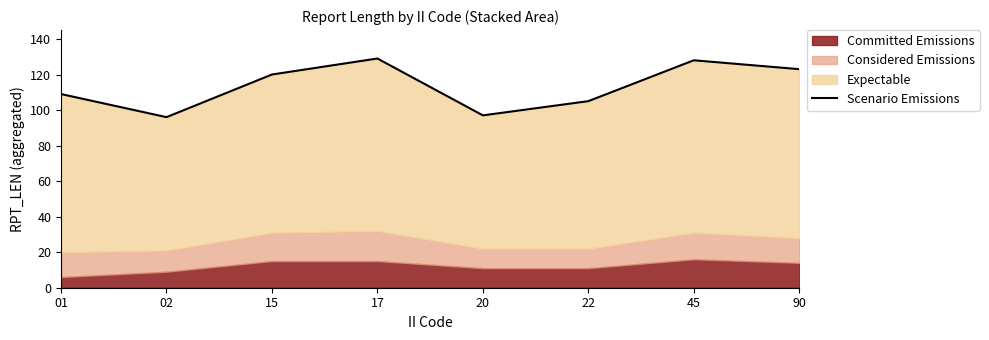

List the labels in order of value, smallest first.

02, 20, 22, 01, 15, 90, 45, 17